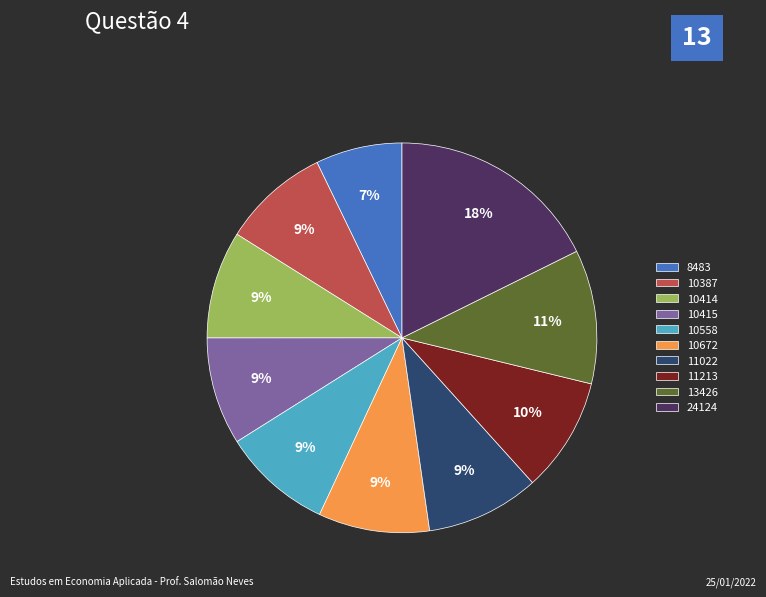

Is it true that 10387 is 9% of the pie?

True